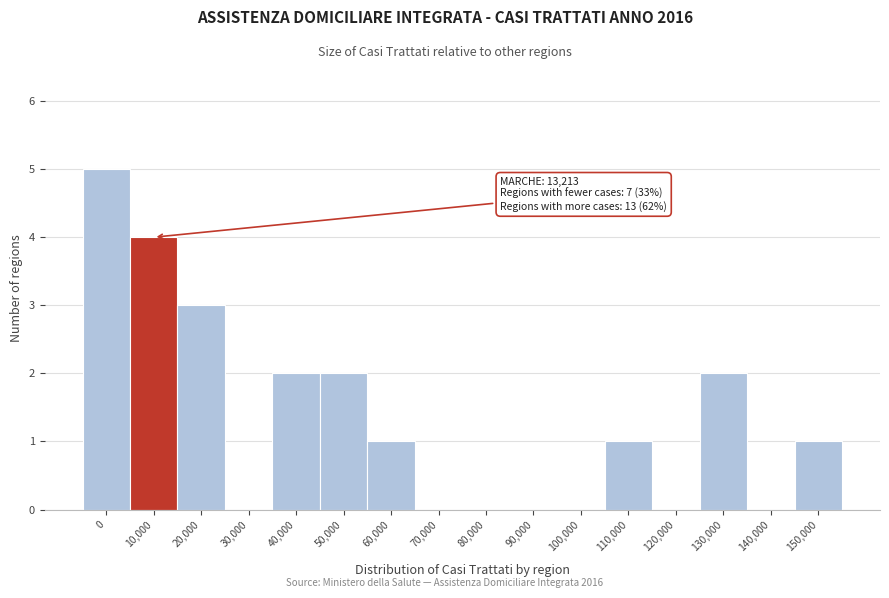

Reading left to right, transcribe all the data shown in this chart.

0=5	10,000=4	20,000=3	30,000=0	40,000=2	50,000=2	60,000=1	70,000=0	80,000=0	90,000=0	100,000=0	110,000=1	120,000=0	130,000=2	140,000=0	150,000=1